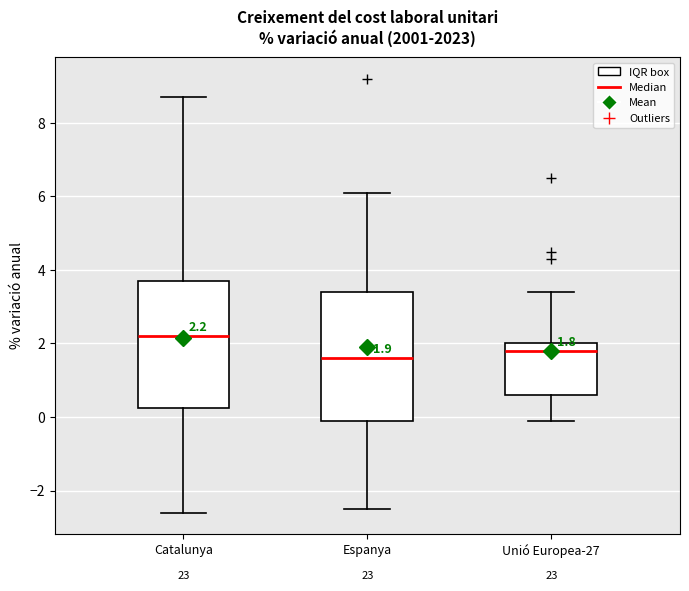

Which box's median line is the highest?

Catalunya